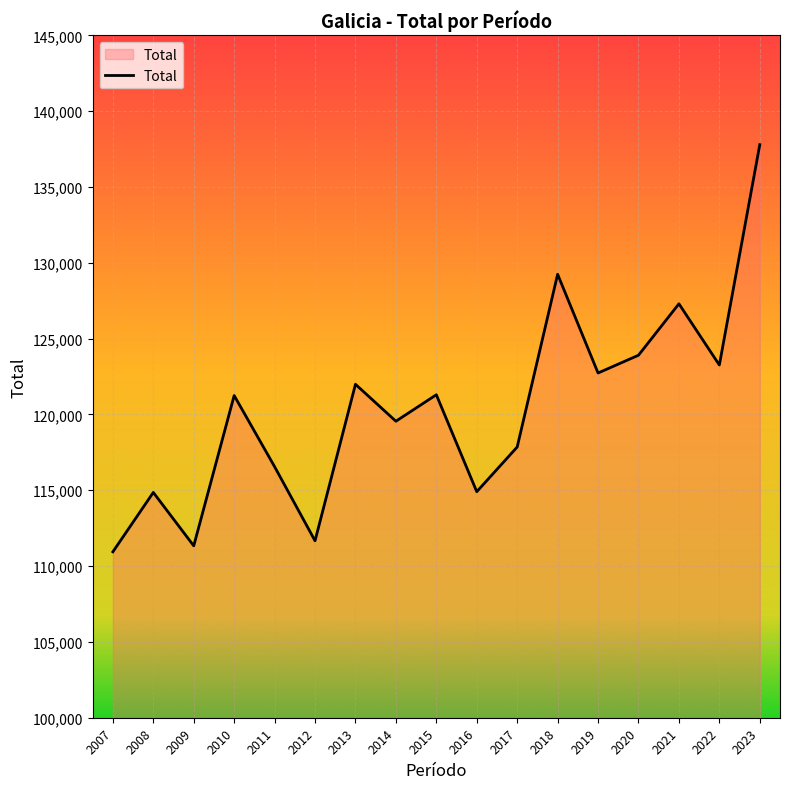

The chart shows a value of 121988 at 2013. True or false?

True